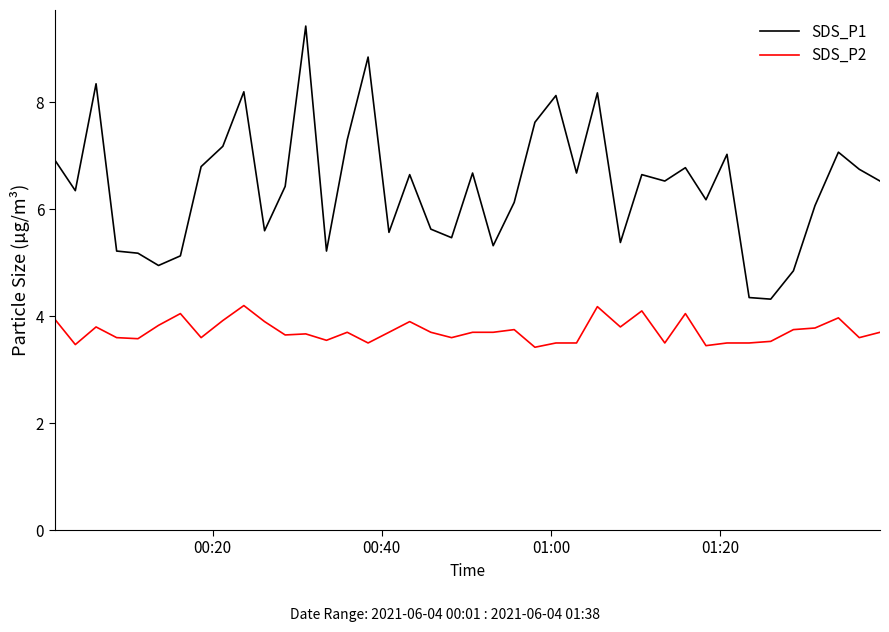

Which series has the largest total across all categories?

SDS_P1